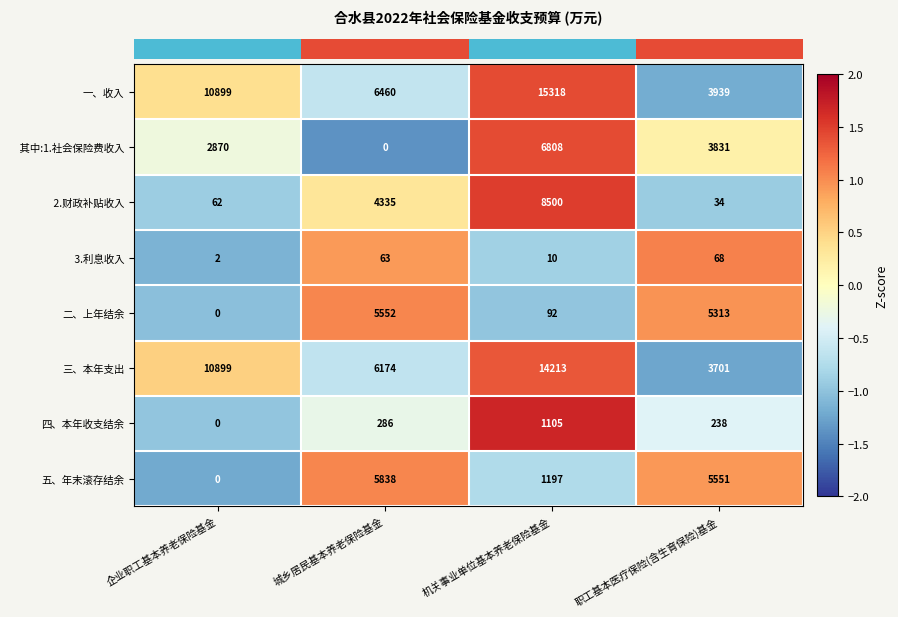

Which series has the largest range (max minus min)?

一、收入